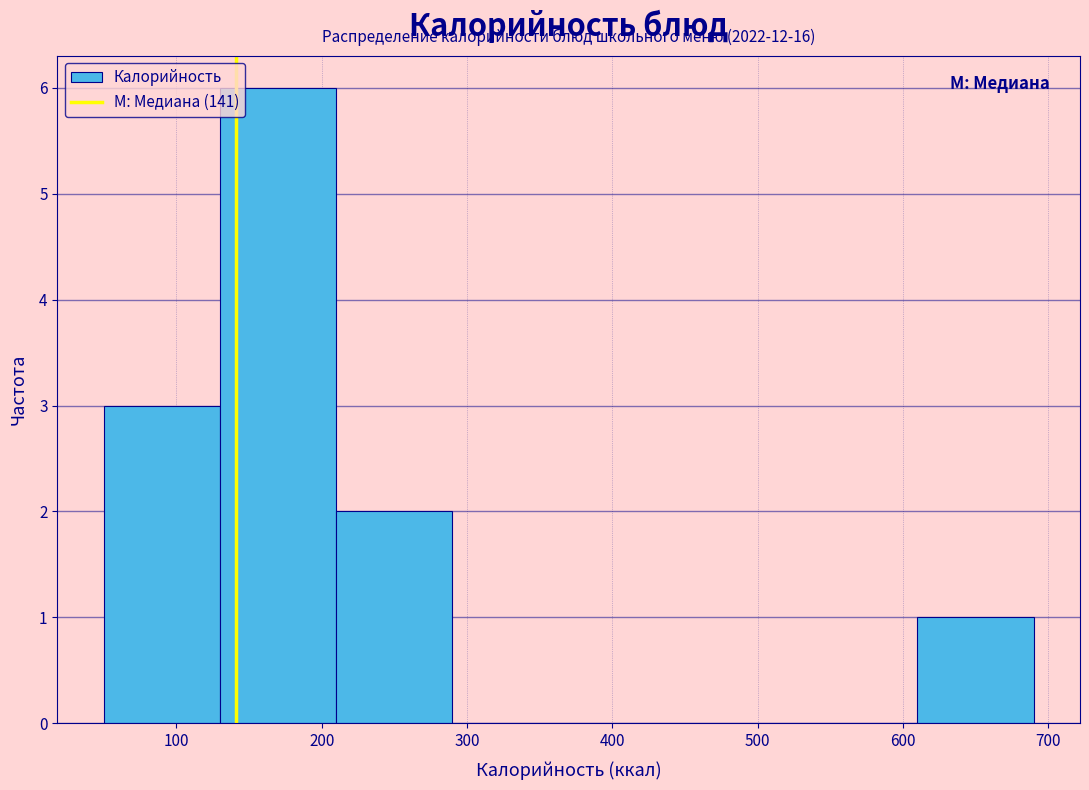

Over which range of the x-axis is the bar tallest?

130 to 210